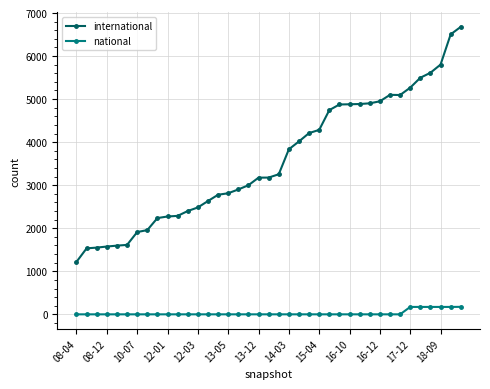

What is the highest value of the international series?

6679